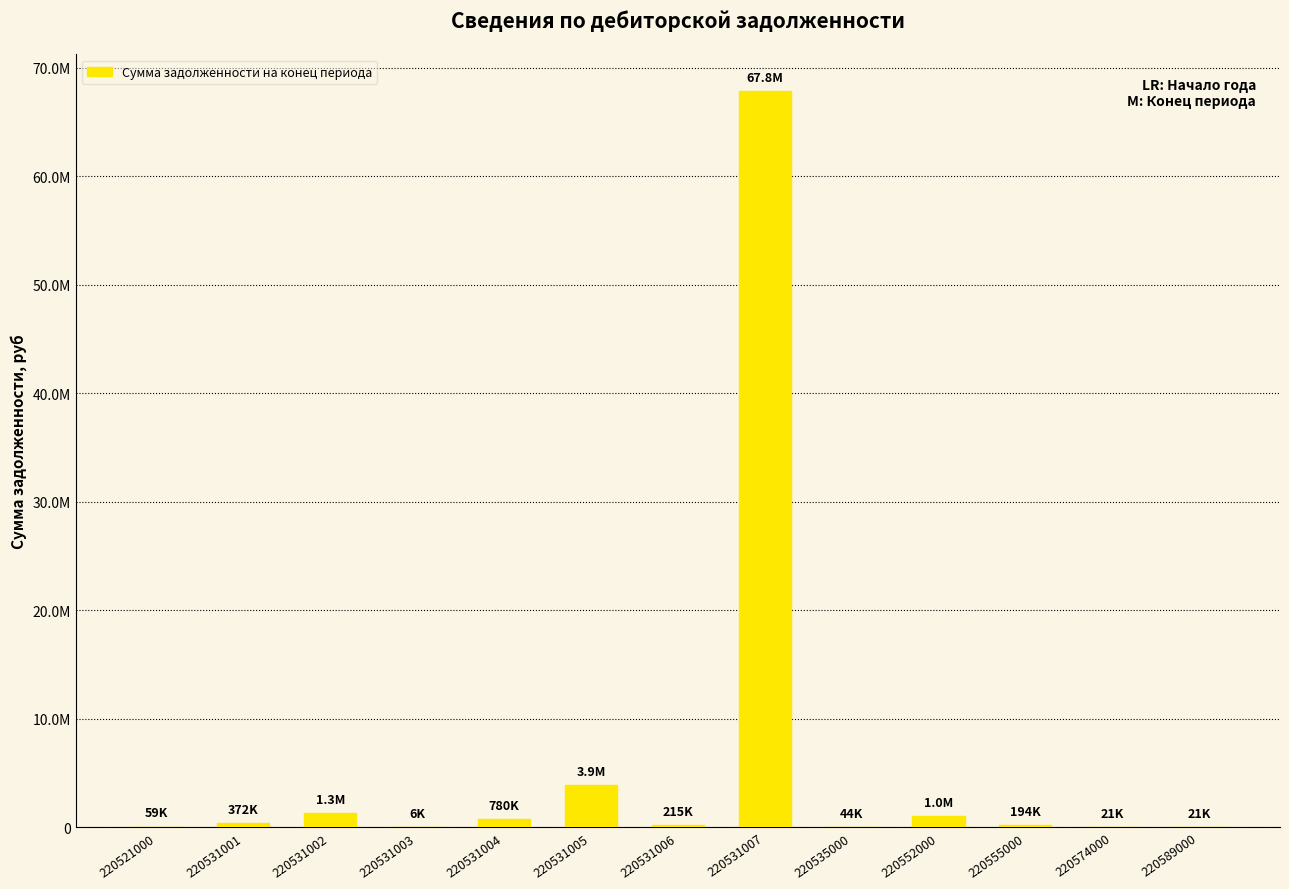

Are the bars horizontal?

No